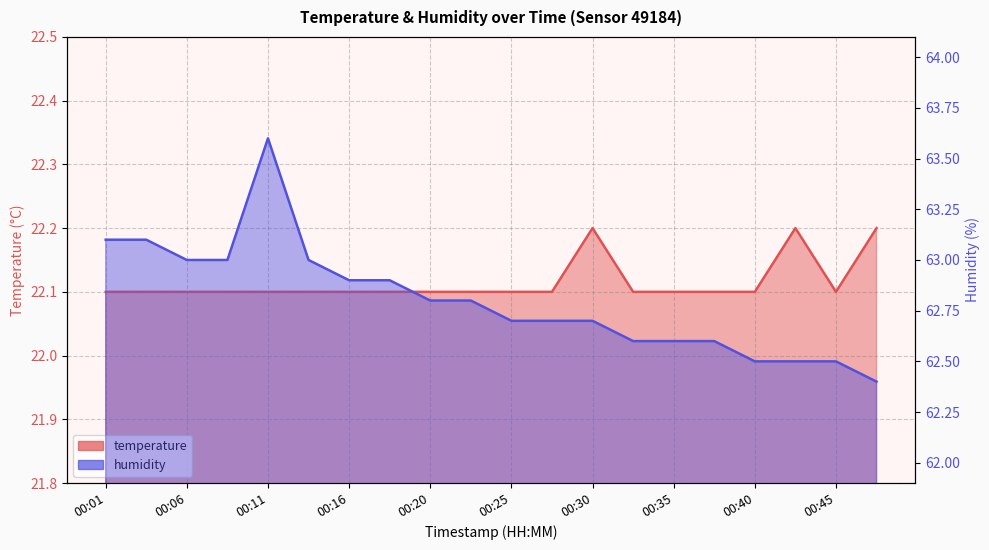

Read the temperature value at 00:25.

22.1